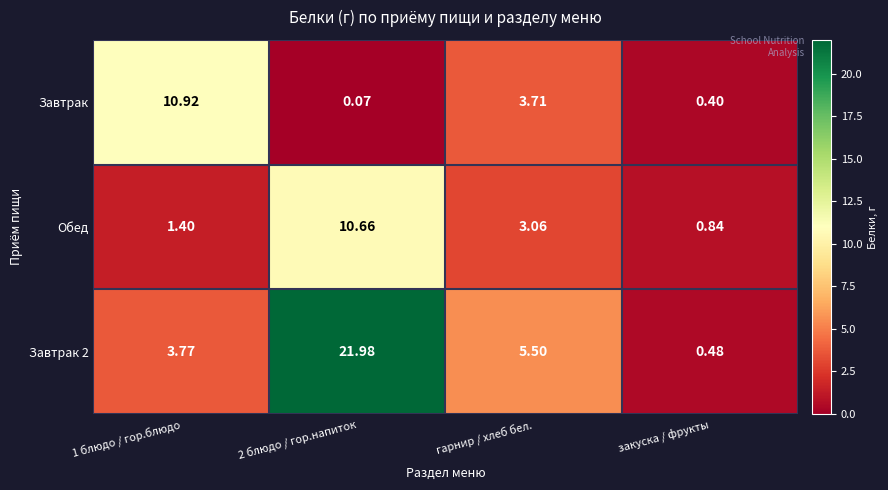

Which series changed the most between 1 блюдо / гор.блюдо and гарнир / хлеб бел.?

Завтрак